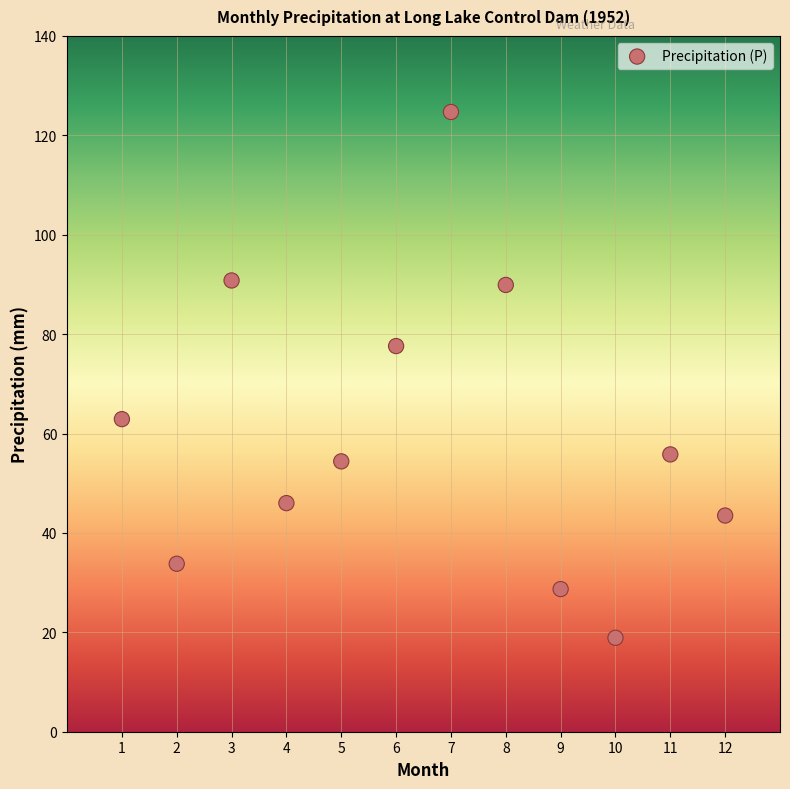

What is the range of Y values (max minus min)?

105.8